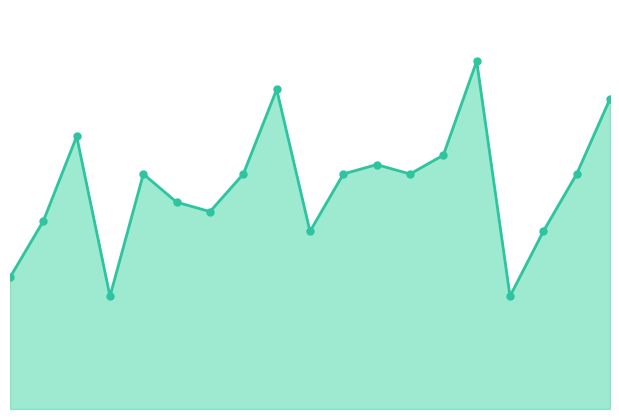

How many lines are shown in the chart?

1